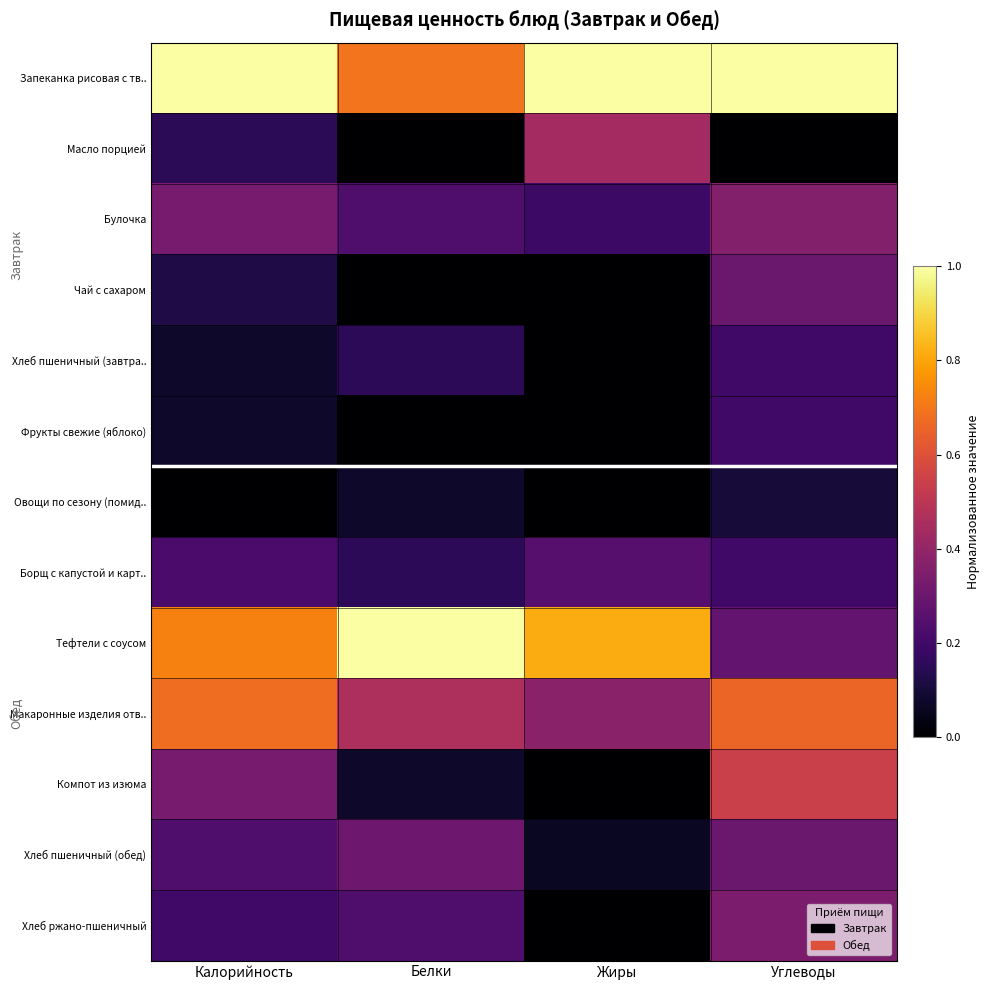

Rank the series by their maximum value, from highest to lowest.

Запеканка рисовая с тв.., Тефтели с соусом, Макаронные изделия отв.., Компот из изюма, Масло порцией, Булочка, Хлеб ржано-пшеничный, Хлеб пшеничный (обед), Чай с сахаром, Борщ с капустой и карт.., Хлеб пшеничный (завтра.., Фрукты свежие (яблоко), Овощи по сезону (помид..